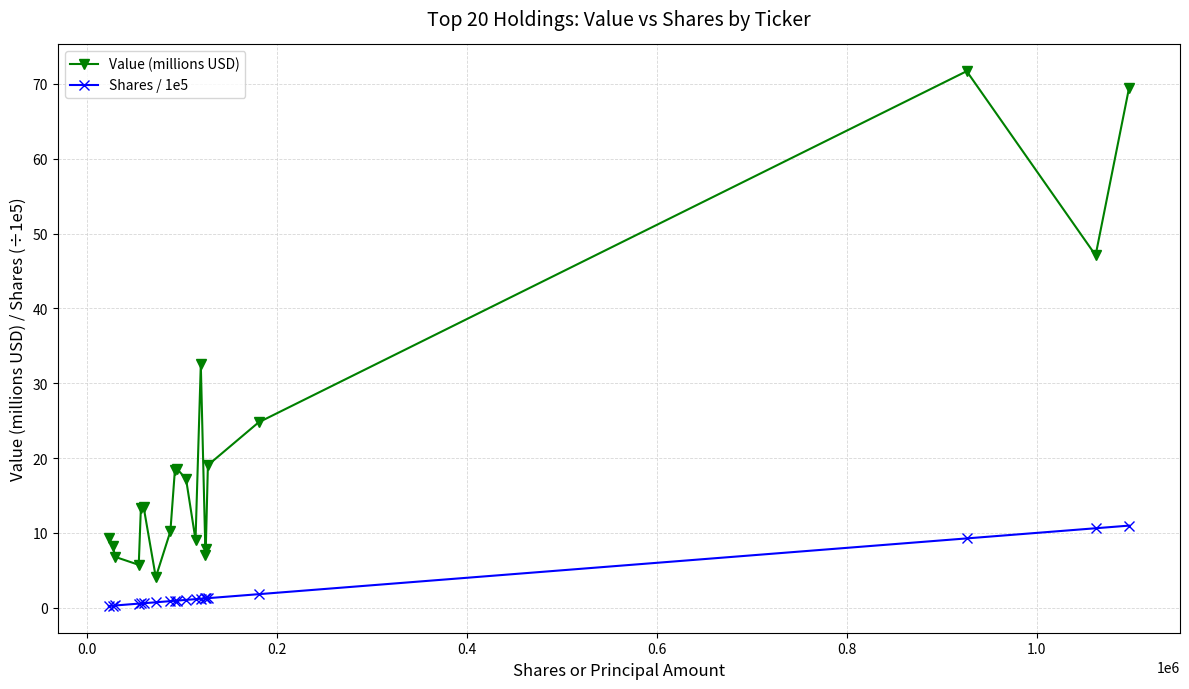

What is the value of the Value (millions USD) point at the 6th from the left?

13.4